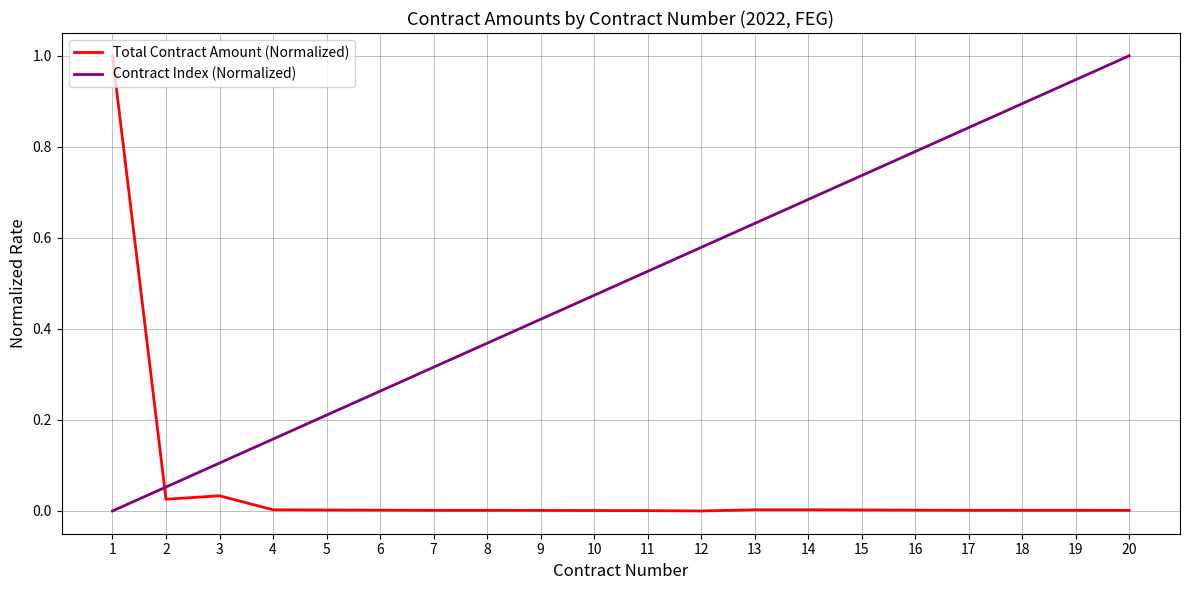

Which series changed the most between 10 and 14?

Contract Index (Normalized)